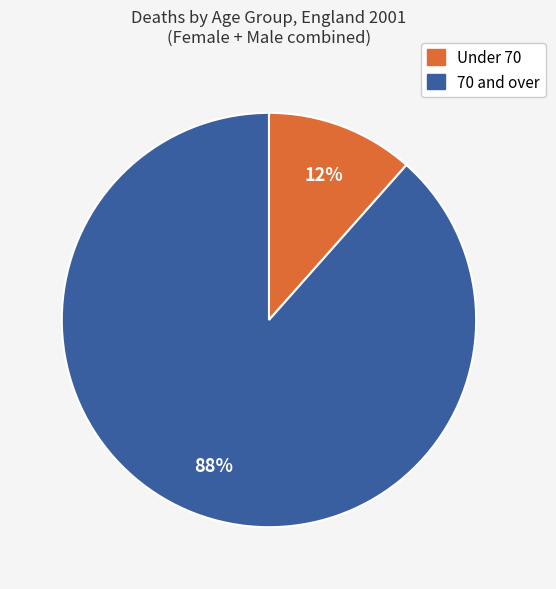

Does any single category account for the majority?

Yes